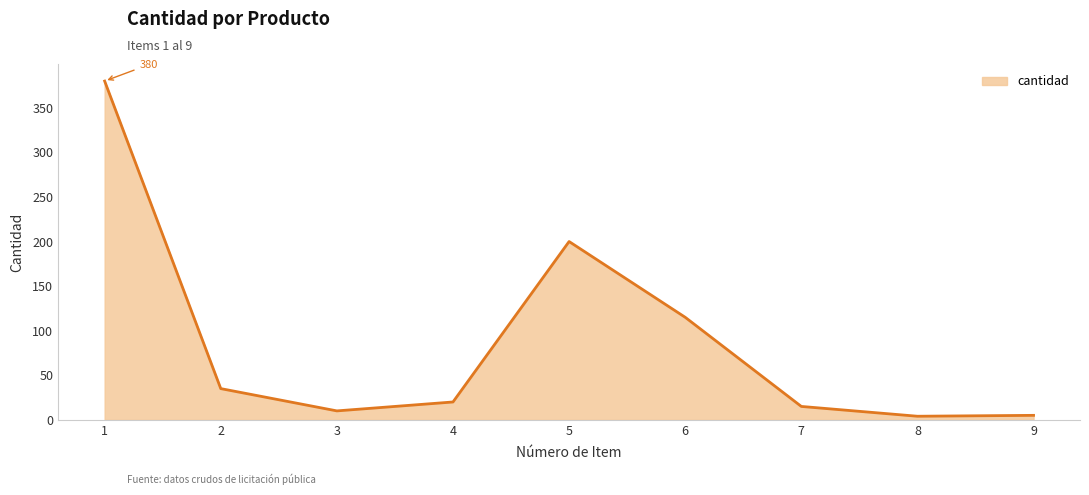

What is the difference between the maximum and minimum values?

376